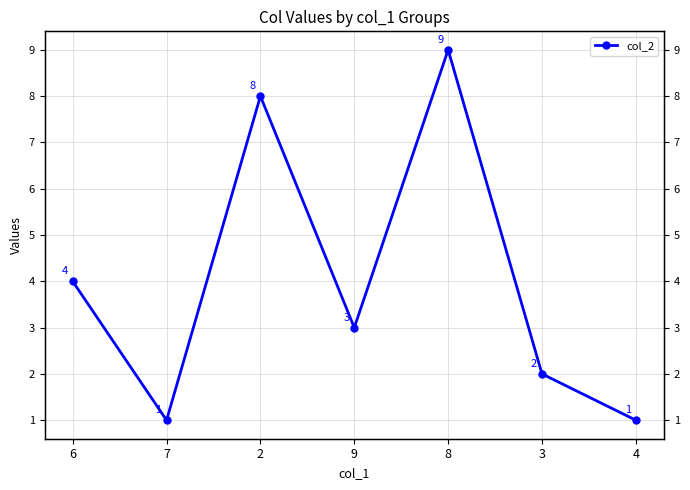

What is the difference between the maximum and second lowest values?

8